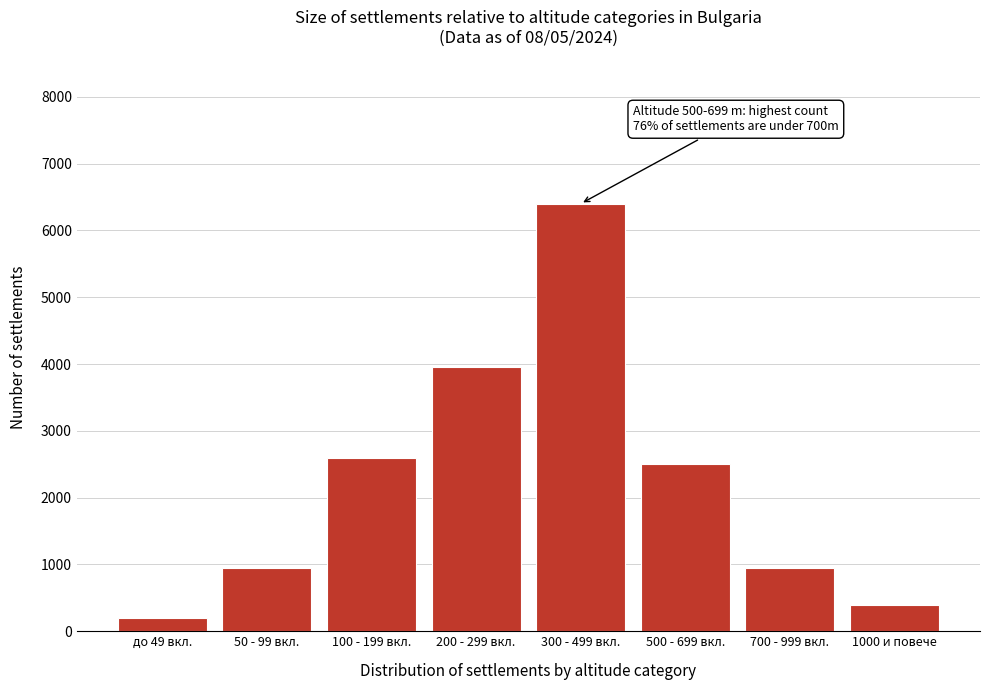

Reading right to left, what are all the values shown in this chart?

1000 и повече=400	700 - 999 вкл.=950	500 - 699 вкл.=2500	300 - 499 вкл.=6400	200 - 299 вкл.=3950	100 - 199 вкл.=2600	50 - 99 вкл.=950	до 49 вкл.=200